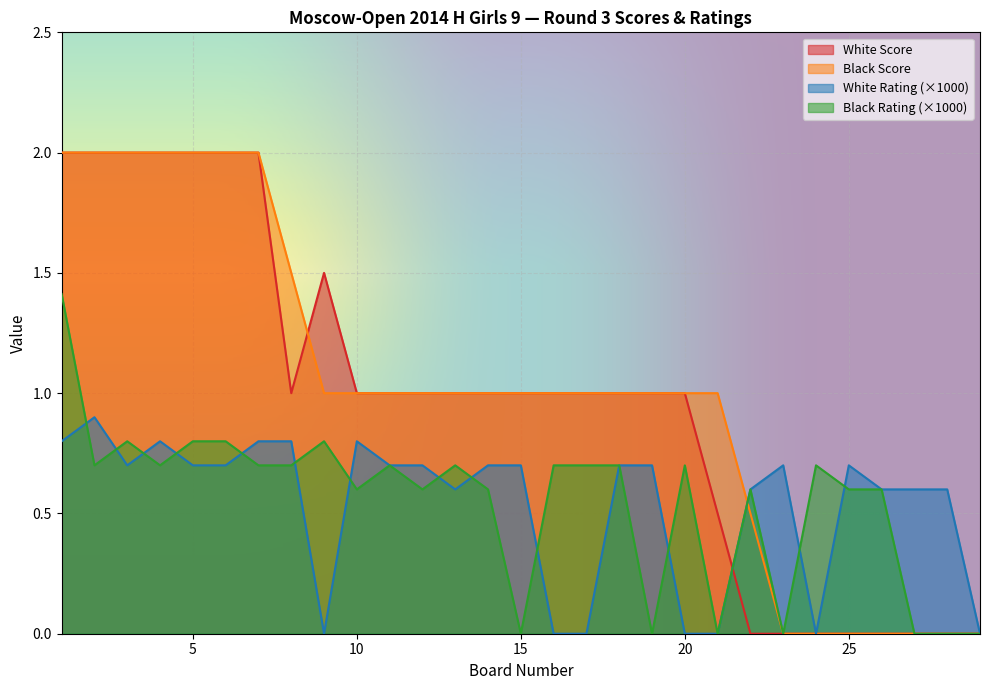

What is the difference between the maximum and minimum values in the White Score series?

2.0